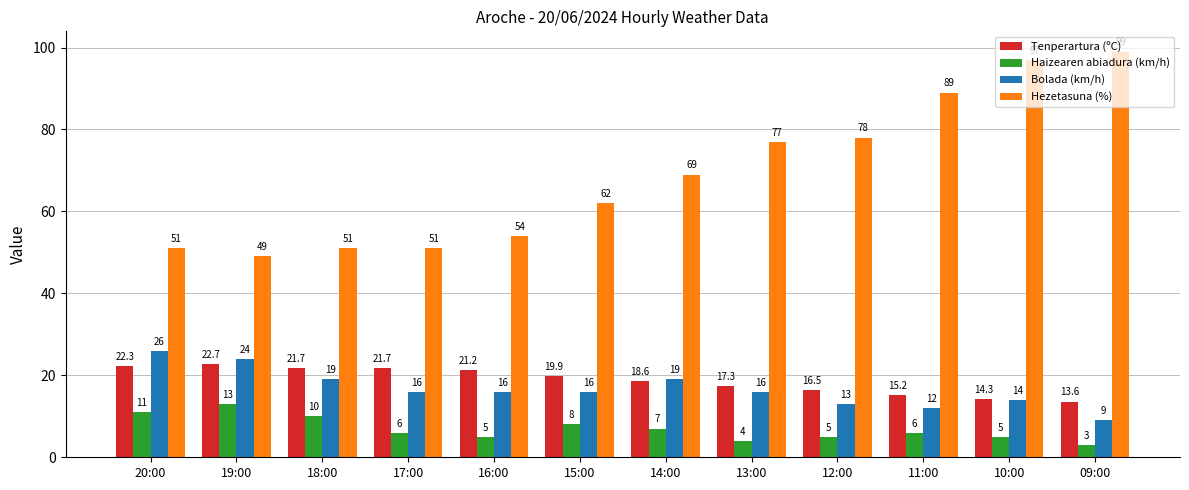

Between 15:00 and 14:00, which series saw the biggest shift?

Hezetasuna (%)